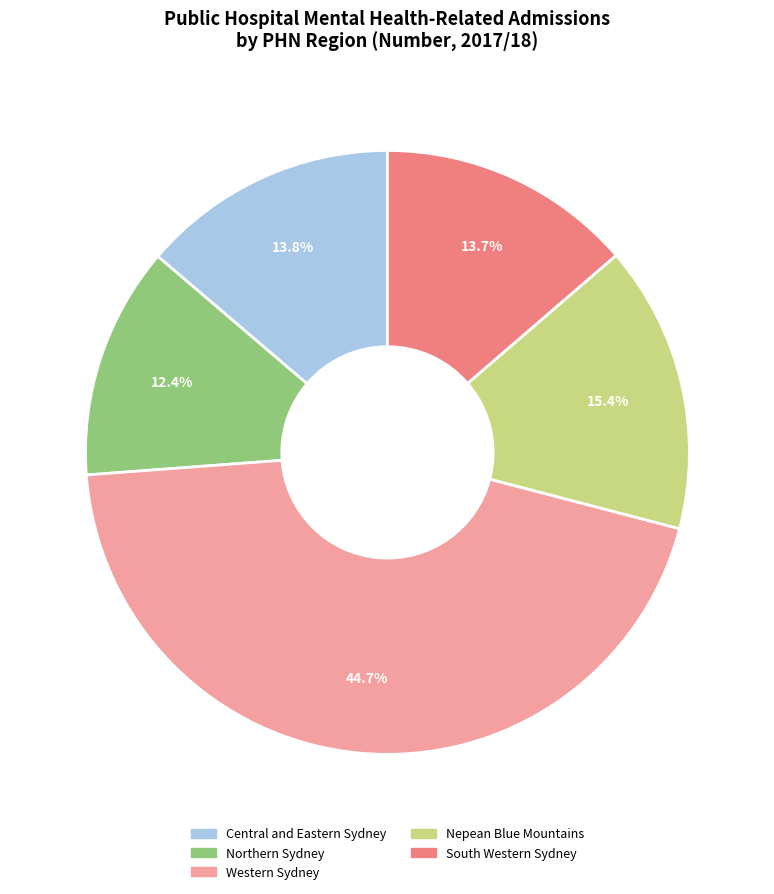

How many segments does this pie chart have?

5